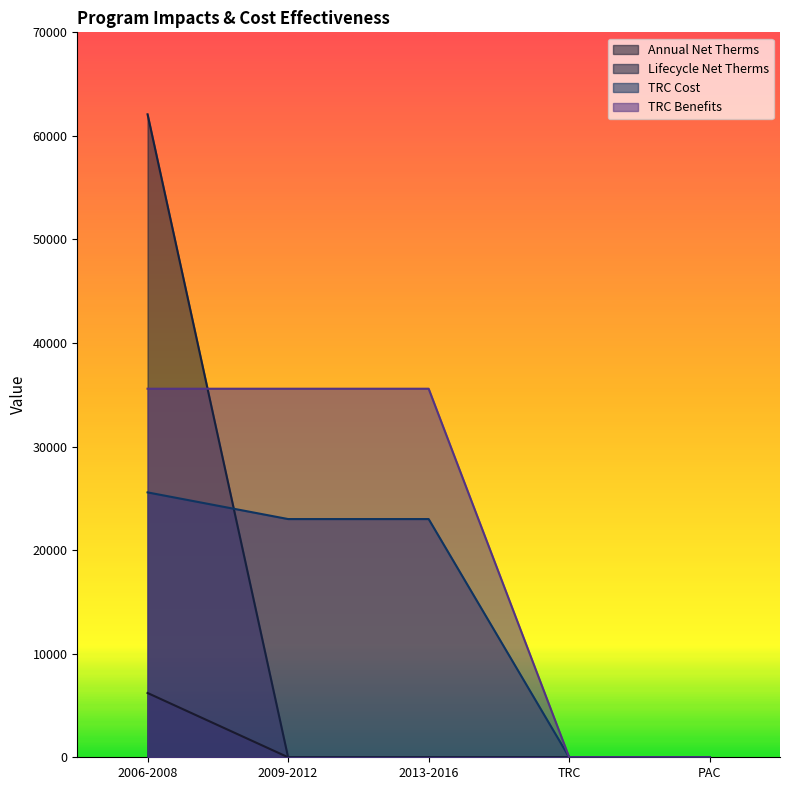

Which category has the lowest value in the Annual Net Therms series?

2009-2012